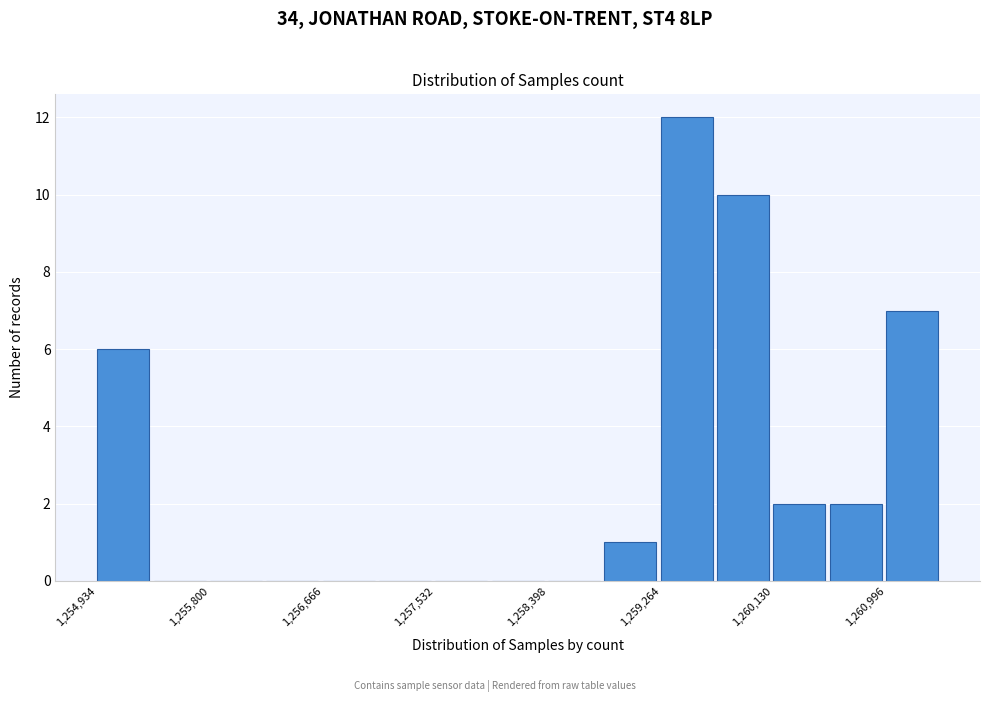

Reading left to right, transcribe this chart: for each bar, give the range it covers on the x-axis and its height. Neither the bar edges nor the heights are printed on the chart, so give them approximately, as read against the axes.

1254900 to 1255400: 6
1255400 to 1255800: 0
1255800 to 1256200: 0
1256200 to 1256700: 0
1256700 to 1257100: 0
1257100 to 1257500: 0
1257500 to 1258000: 0
1258000 to 1258400: 0
1258400 to 1258800: 0
1258800 to 1259300: 1
1259300 to 1259700: 12
1259700 to 1260100: 10
1260100 to 1260600: 2
1260600 to 1261000: 2
1261000 to 1261400: 7